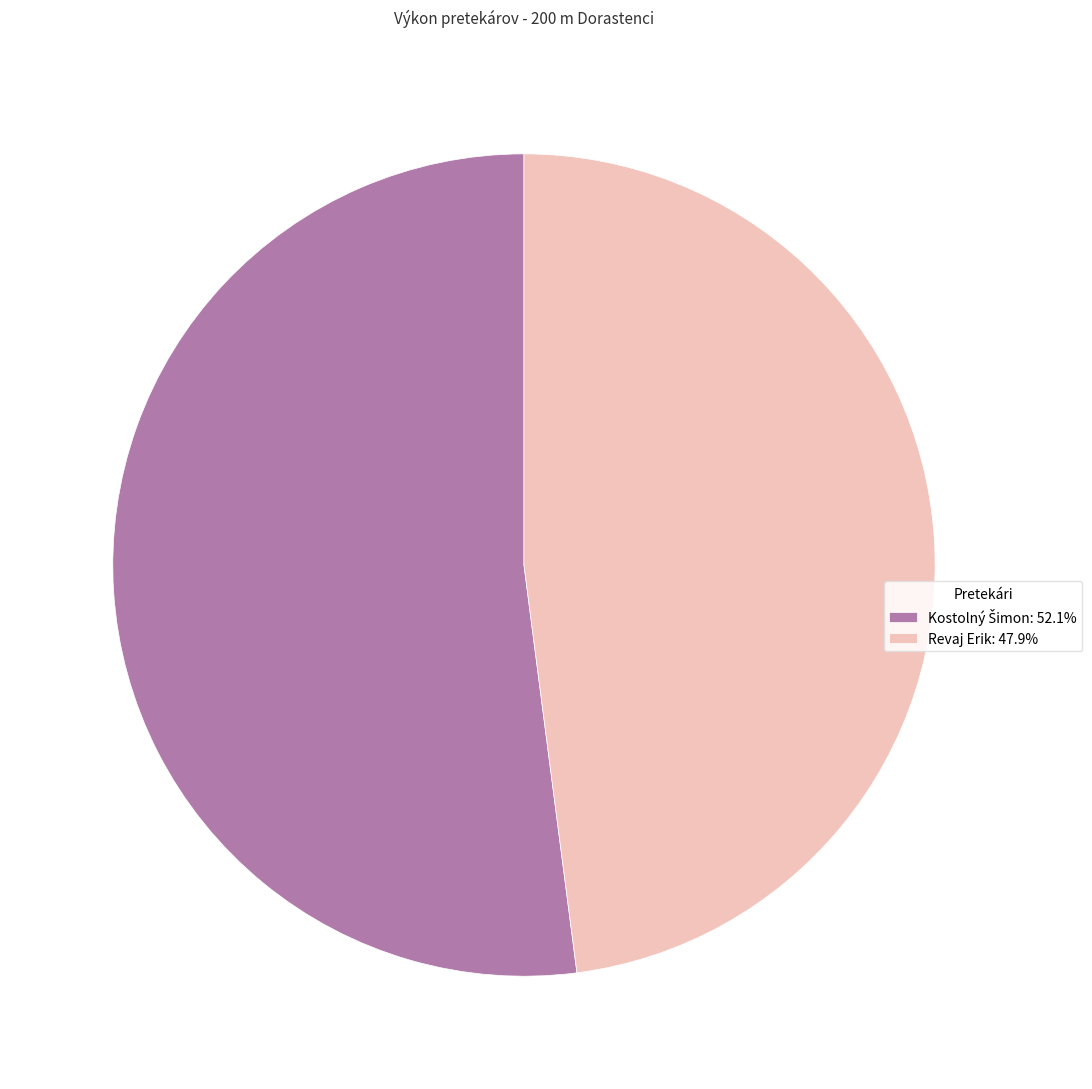

Count the number of slices in the pie.

2